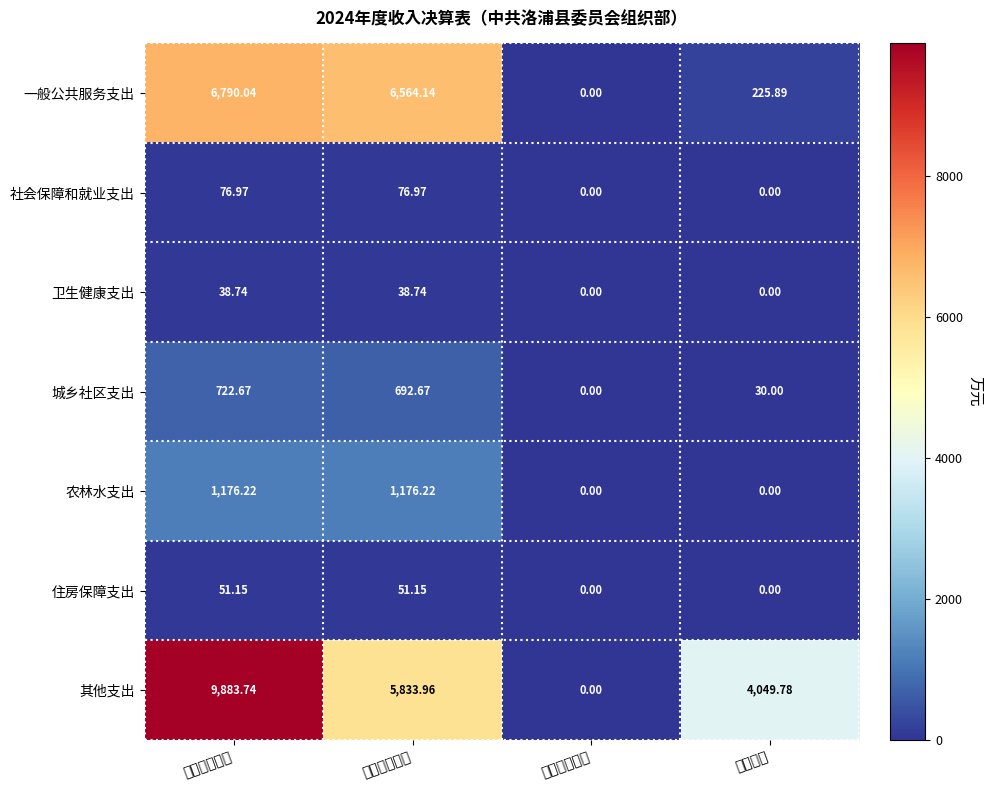

How many data points does each series have?

4